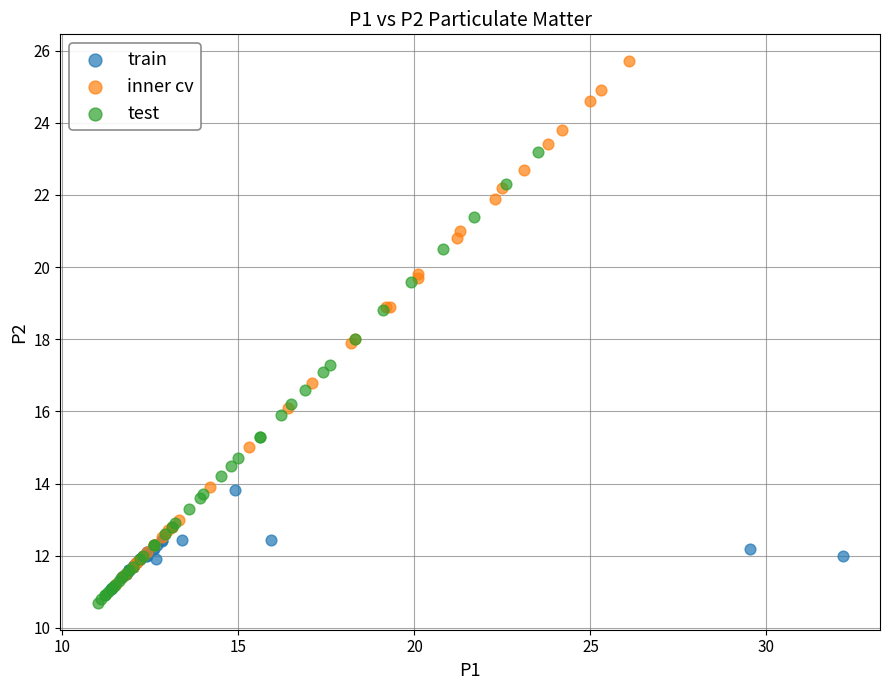

Which series reaches the maximum Y coordinate?

inner cv